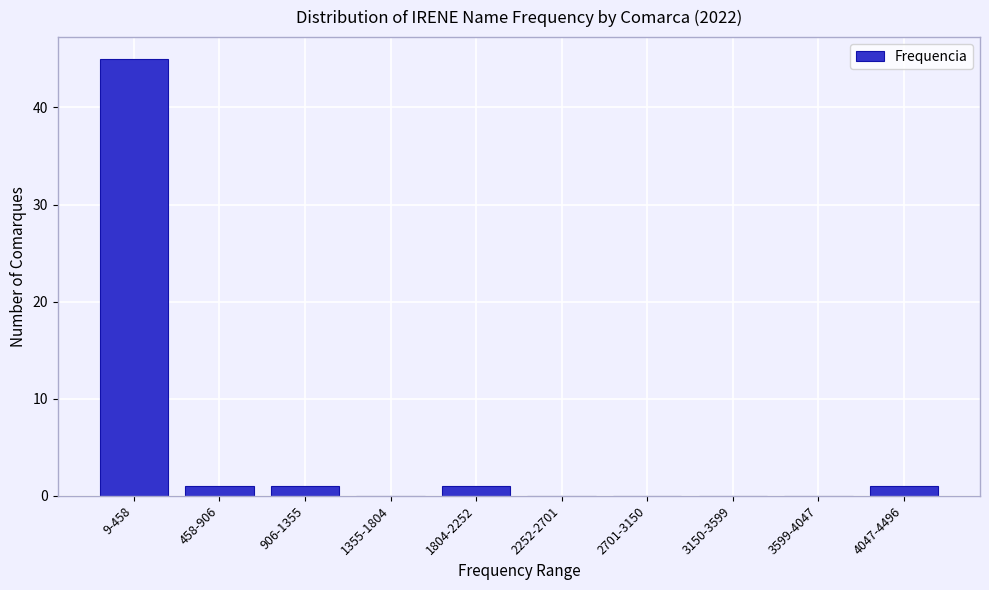

Reading left to right, transcribe all the data shown in this chart.

9-458=45	458-906=1	906-1355=1	1355-1804=0	1804-2252=1	2252-2701=0	2701-3150=0	3150-3599=0	3599-4047=0	4047-4496=1